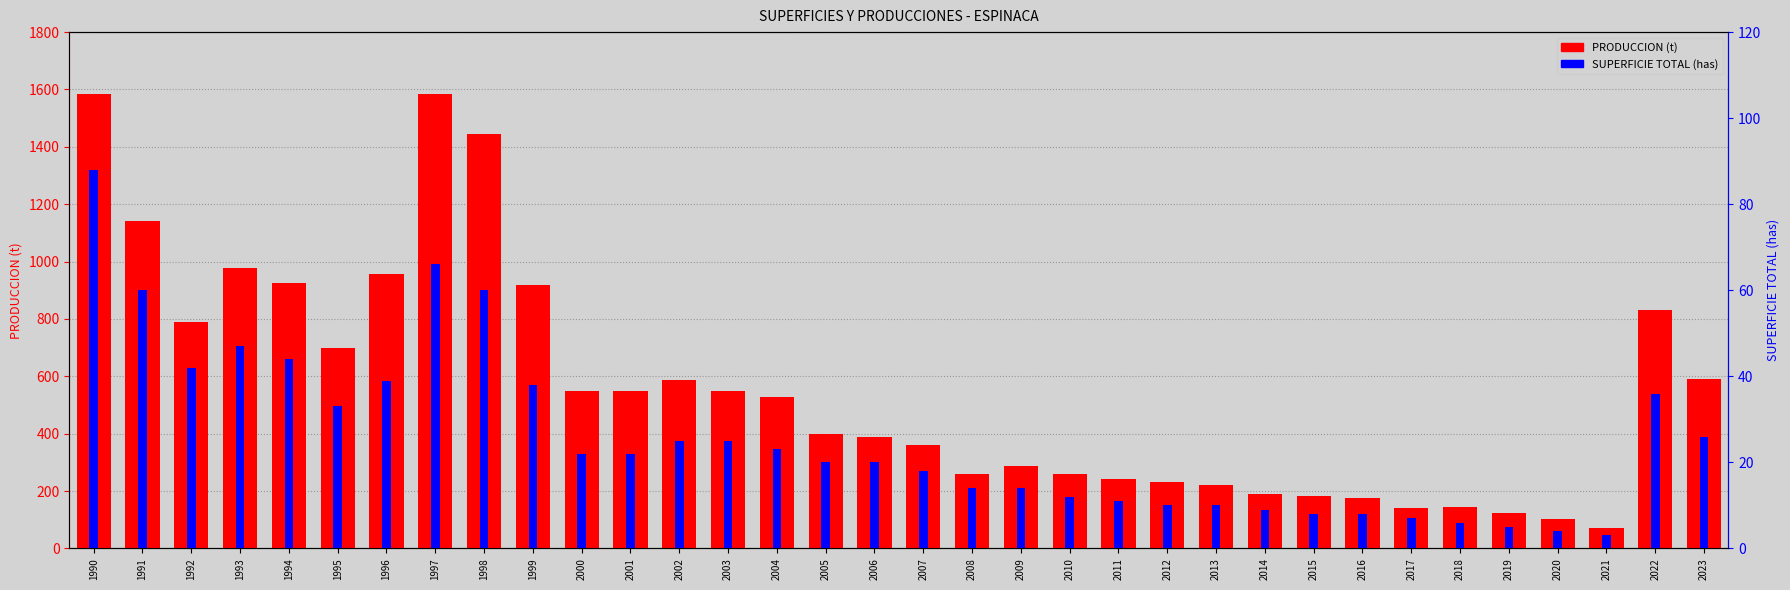

What is the minimum value for PRODUCCION (t)?

71